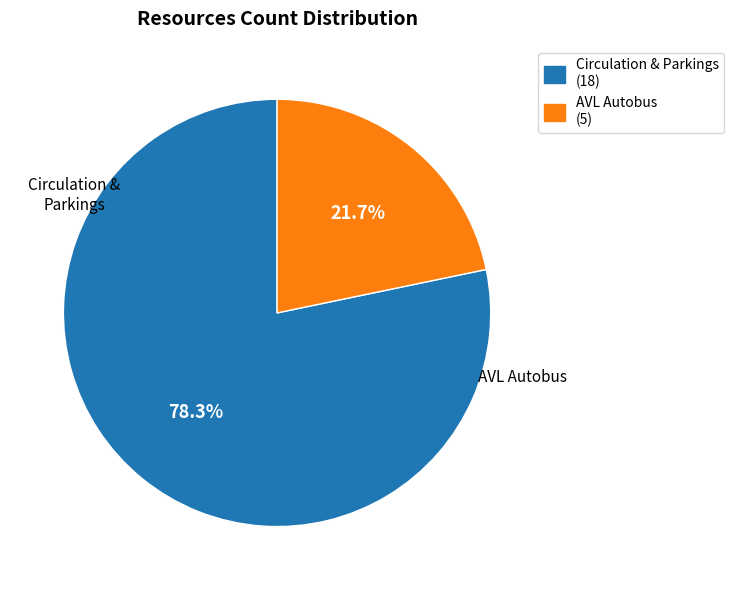

Is there a majority slice in this chart?

Yes